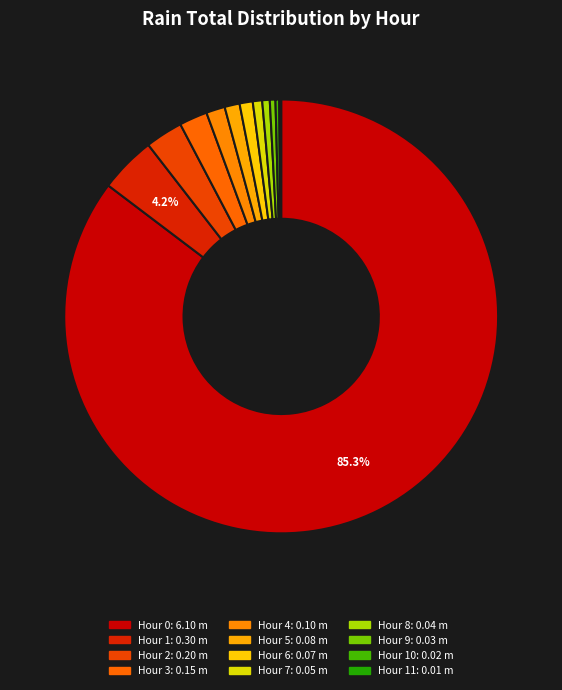

What is the largest slice in the pie chart?

Hour 0